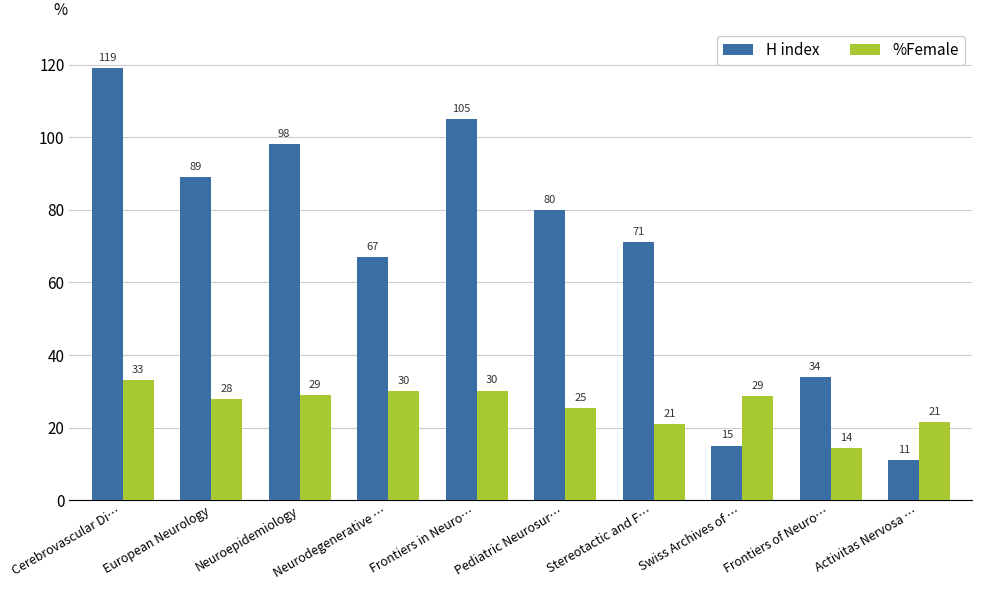

True or false: H index has a value of 31.6 at Neurodegenerative ….

False